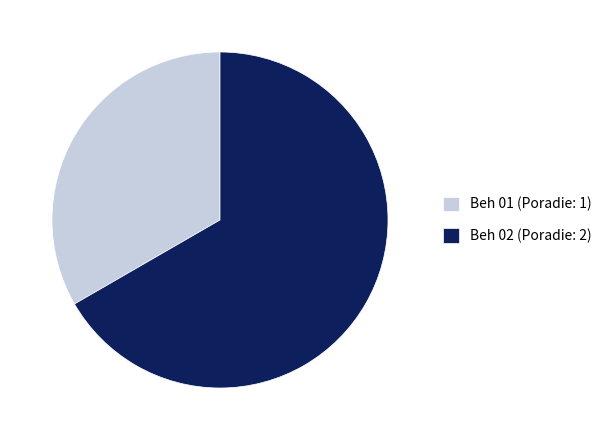

Does Beh 01 account for over 50% of the chart?

No